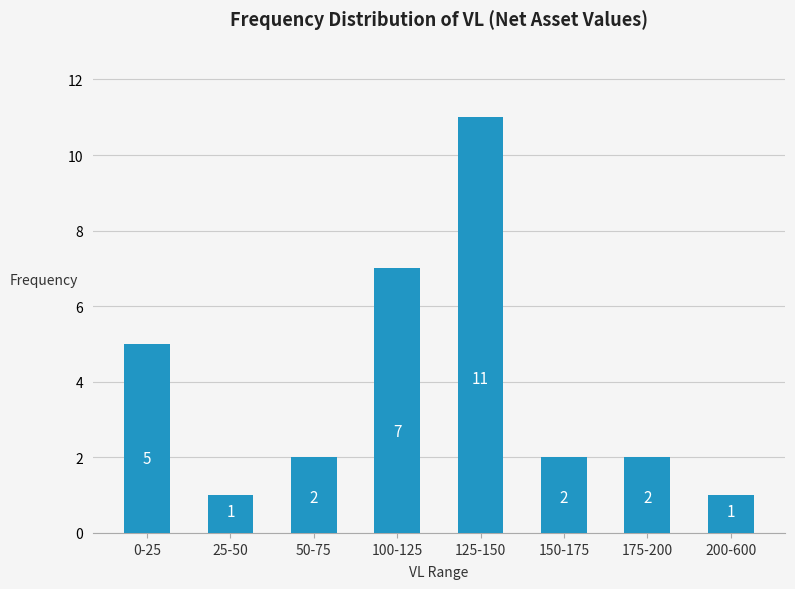

Reading left to right, transcribe all the data shown in this chart.

5	1	2	7	11	2	2	1